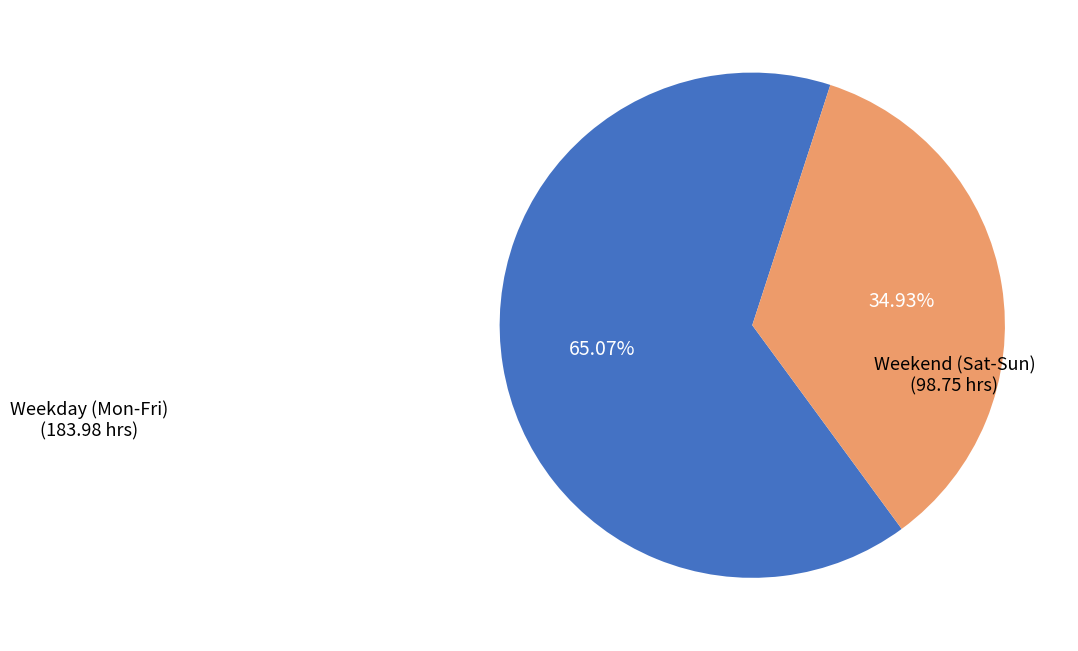

Is there a majority slice in this chart?

Yes